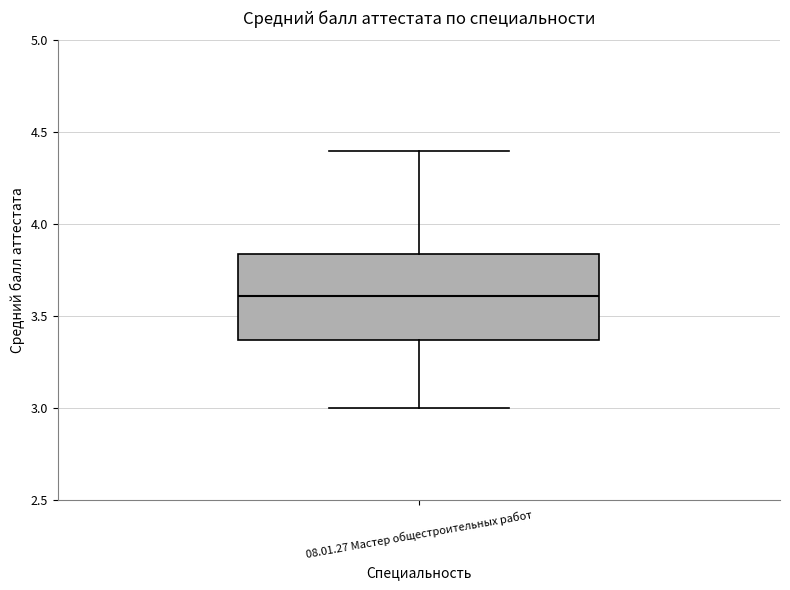

Transcribe this box plot: give where the median line is, the range the box spans, and where the two whiskers end, as read against the y-axis. The values are not printed on the chart, so give them approximately, as read against the axis.

median 3.60, box 3.35 to 3.85, whiskers 3.00 to 4.40